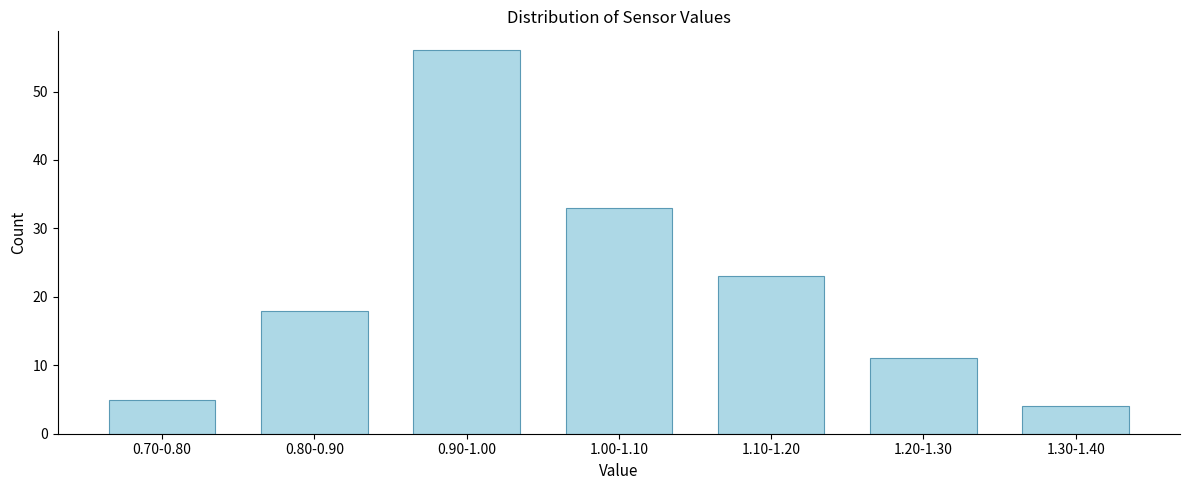

Reading right to left, extract all data points from this chart.

1.30-1.40=4	1.20-1.30=11	1.10-1.20=23	1.00-1.10=33	0.90-1.00=56	0.80-0.90=18	0.70-0.80=5